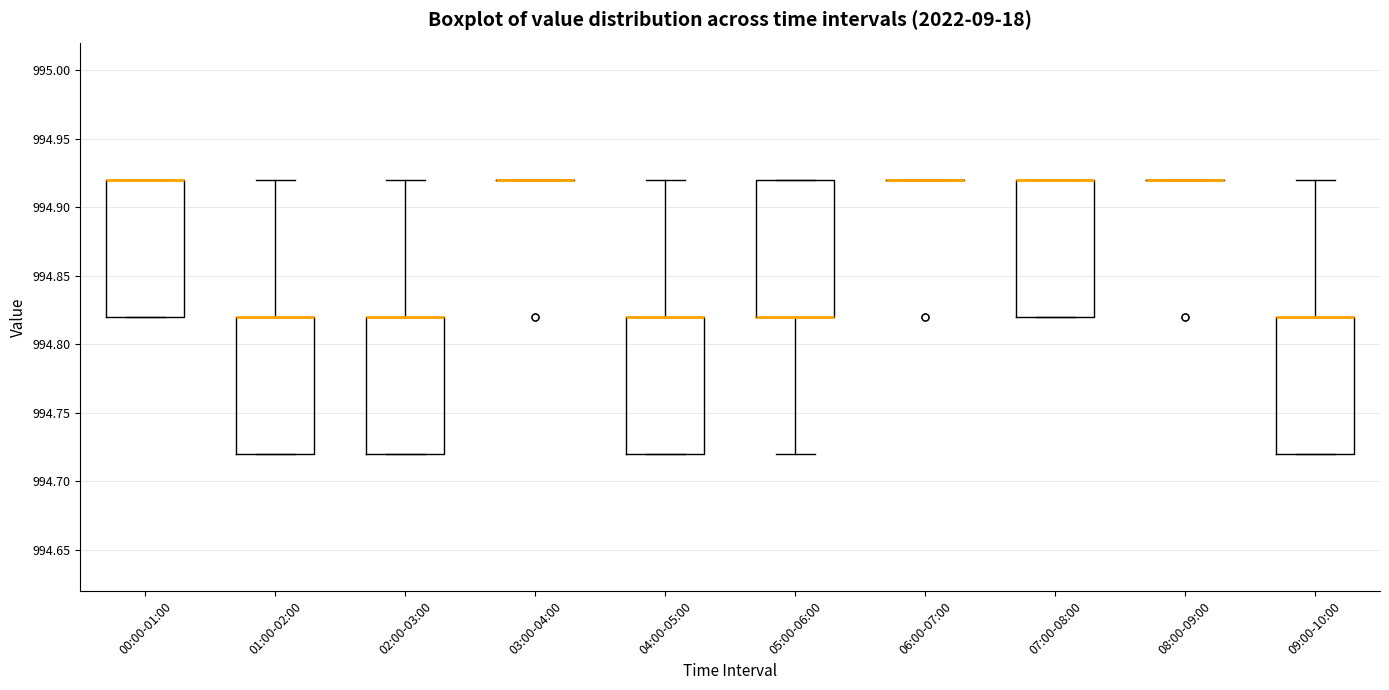

Reading left to right, transcribe this box plot: for each box, give where its median line is, the range the box spans, and where its two whiskers end, as read against the y-axis. The values are not printed on the chart, so give them approximately, as read against the axis.

00:00-01:00: median 994.92 (drawn on the box's upper edge), box 994.82 to 994.92, whiskers 994.82 to 994.92
01:00-02:00: median 994.82 (drawn on the box's upper edge), box 994.72 to 994.82, whiskers 994.72 to 994.92
02:00-03:00: median 994.82 (drawn on the box's upper edge), box 994.72 to 994.82, whiskers 994.72 to 994.92
03:00-04:00: box collapsed to a line at 994.92, whiskers 994.92 to 994.92
04:00-05:00: median 994.82 (drawn on the box's upper edge), box 994.72 to 994.82, whiskers 994.72 to 994.92
05:00-06:00: median 994.82 (drawn on the box's lower edge), box 994.82 to 994.92, whiskers 994.72 to 994.92
06:00-07:00: box collapsed to a line at 994.92, whiskers 994.92 to 994.92
07:00-08:00: median 994.92 (drawn on the box's upper edge), box 994.82 to 994.92, whiskers 994.82 to 994.92
08:00-09:00: box collapsed to a line at 994.92, whiskers 994.92 to 994.92
09:00-10:00: median 994.82 (drawn on the box's upper edge), box 994.72 to 994.82, whiskers 994.72 to 994.92